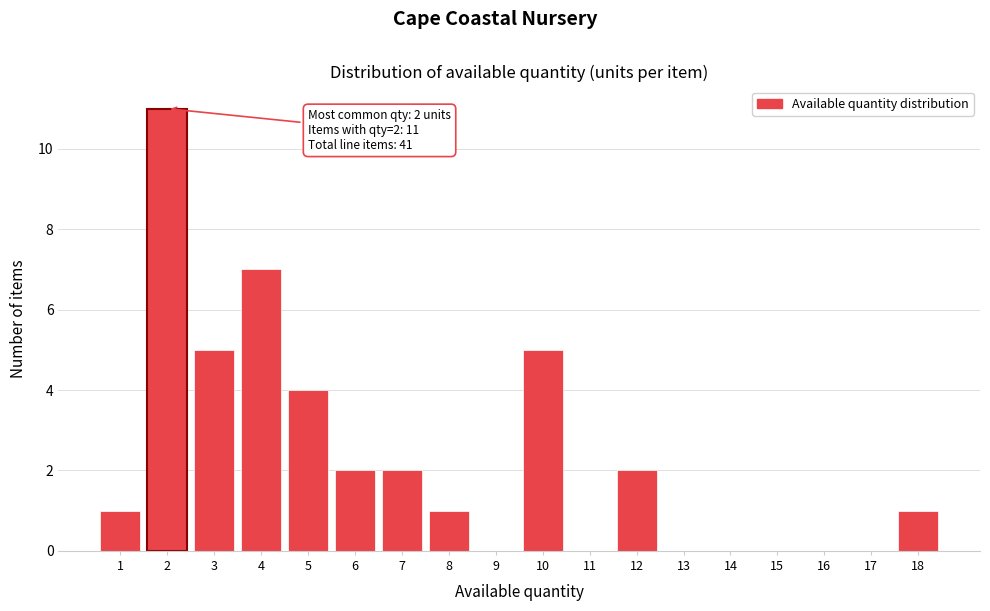

Reading left to right, what are all the values shown in this chart?

1=1	2=11	3=5	4=7	5=4	6=2	7=2	8=1	9=0	10=5	11=0	12=2	13=0	14=0	15=0	16=0	17=0	18=1